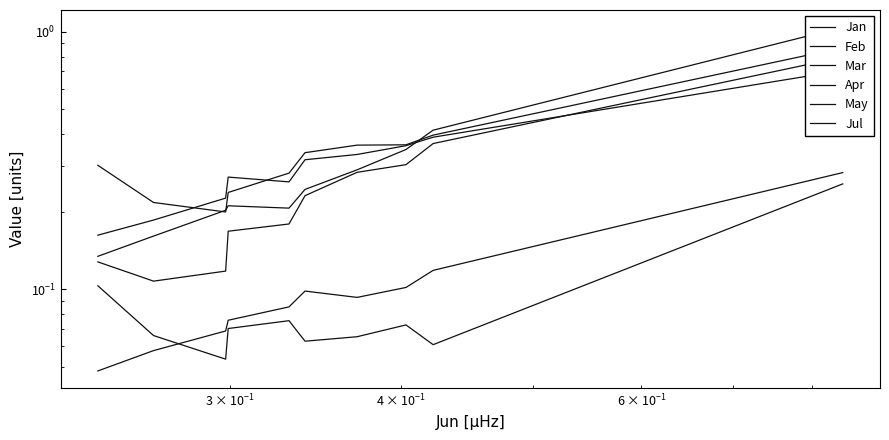

How many intersections are there between Apr and Feb?

1